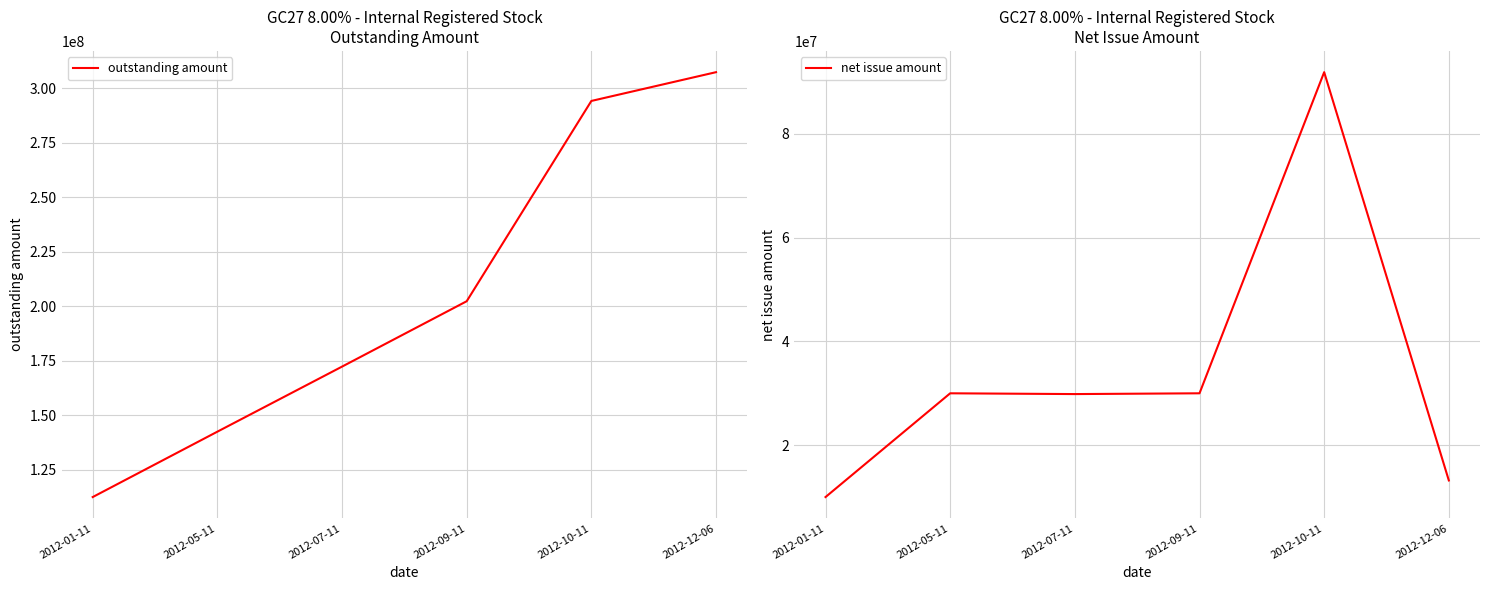

Which series has the widest spread of values?

outstanding amount